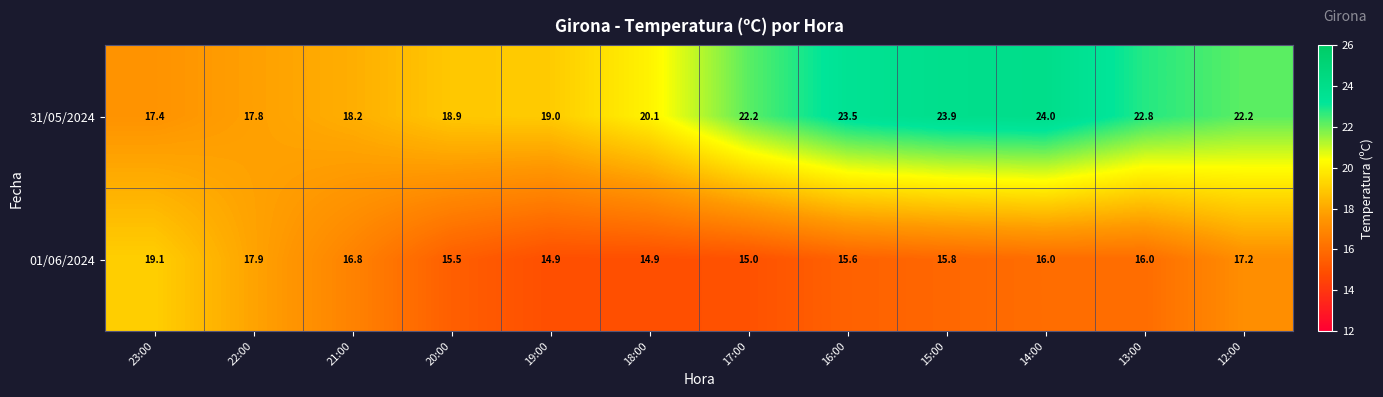

At which label does 31/05/2024 first exceed 22?

17:00